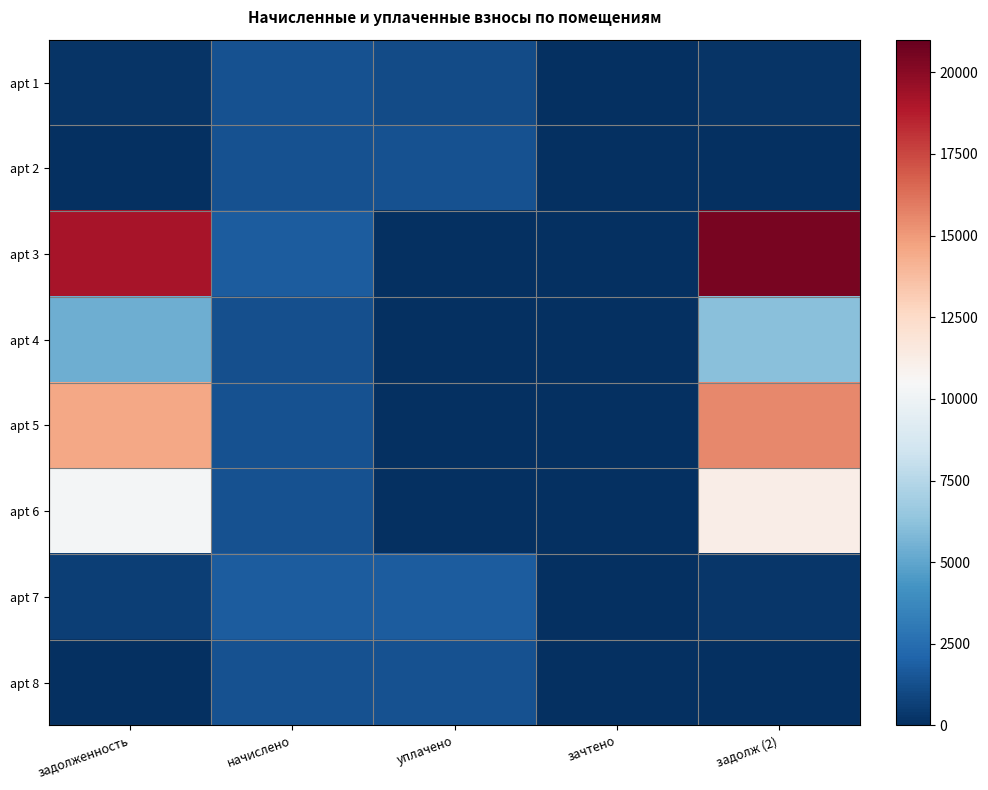

Between начислено and уплачено, which is larger?

начислено